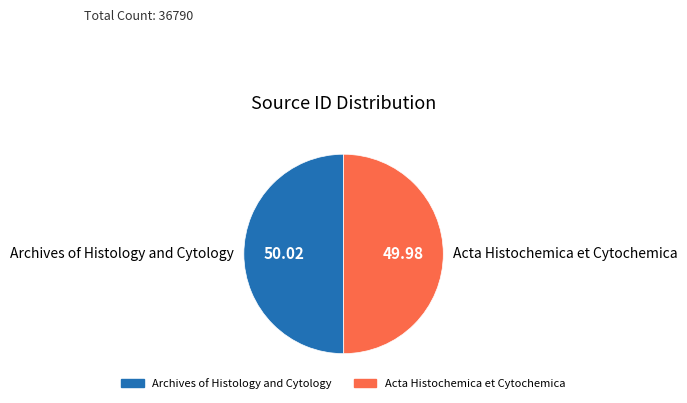

Approximately how many times larger is the value at Archives of Histology and Cytology compared to Acta Histochemica et Cytochemica?

1.0